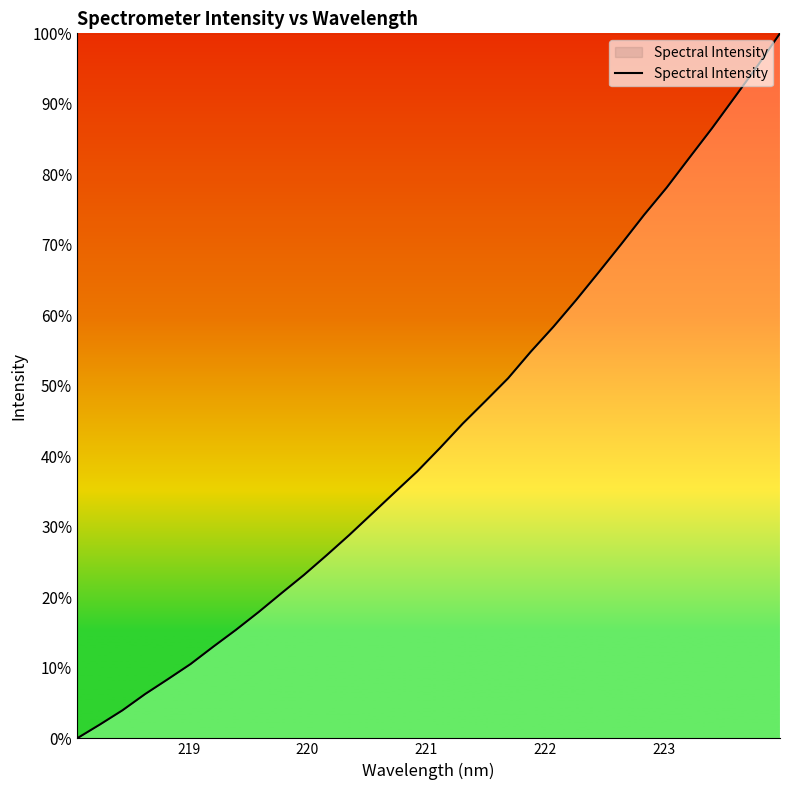

What is the maximum value shown in the chart?

1.0